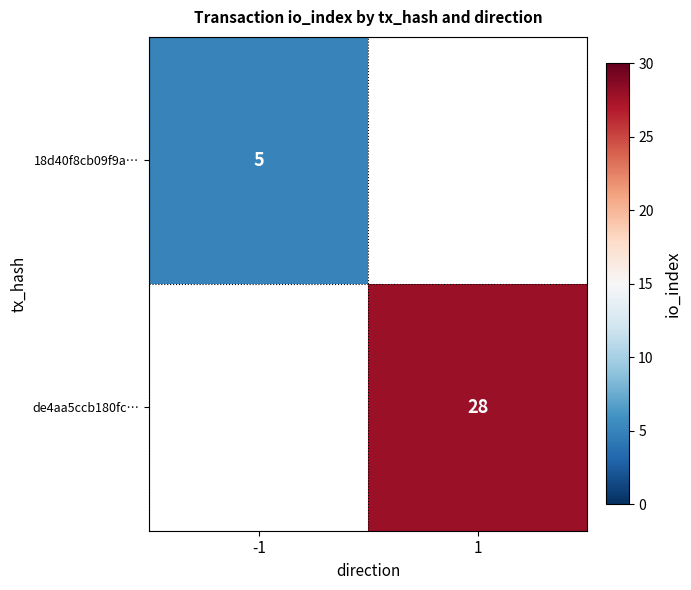

True or false: 18d40f8cb09f9a… has a value of 2 at -1.

False